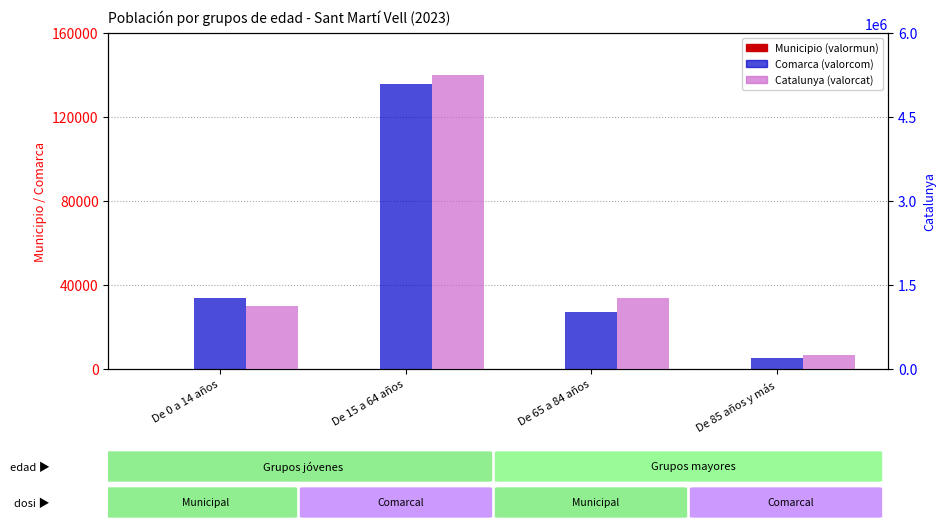

Reading left to right, list all the values displayed in this chart.

Municipio (valormun): De 0 a 14 años=34	De 15 a 64 años=190	De 65 a 84 años=39	De 85 años y más=6
Comarca (valorcom): De 0 a 14 años=33573	De 15 a 64 años=135886	De 65 a 84 años=26972	De 85 años y más=5184
Catalunya (valorcat): De 0 a 14 años=1116910	De 15 a 64 años=5255889	De 65 a 84 años=1272703	De 85 años y más=256461